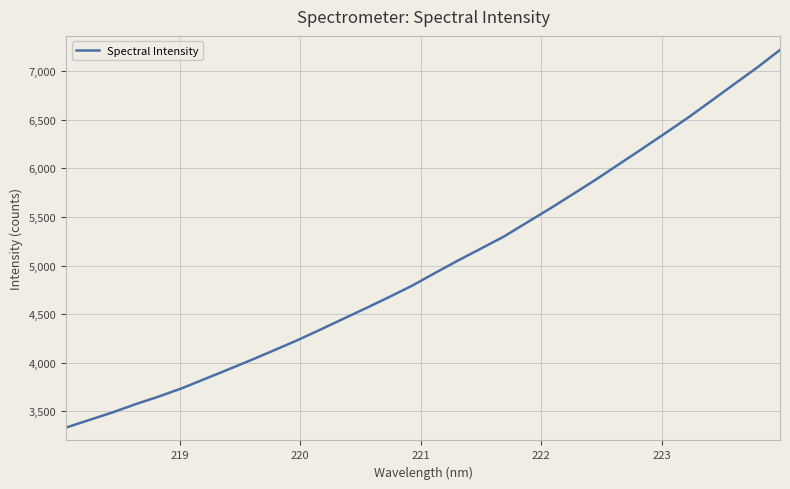

What is the minimum value shown in the chart?

3333.7